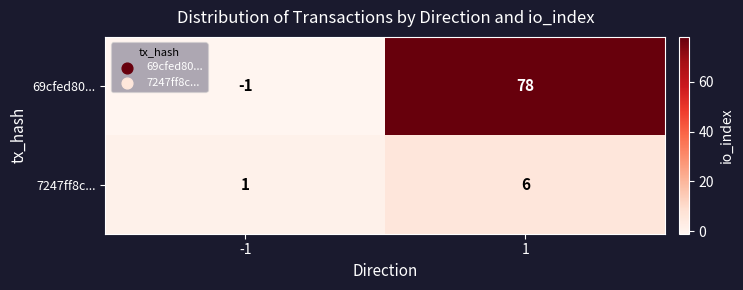

Reading right to left, transcribe all the data shown in this chart.

69cfed80...: 78	-1
7247ff8c...: 6	1